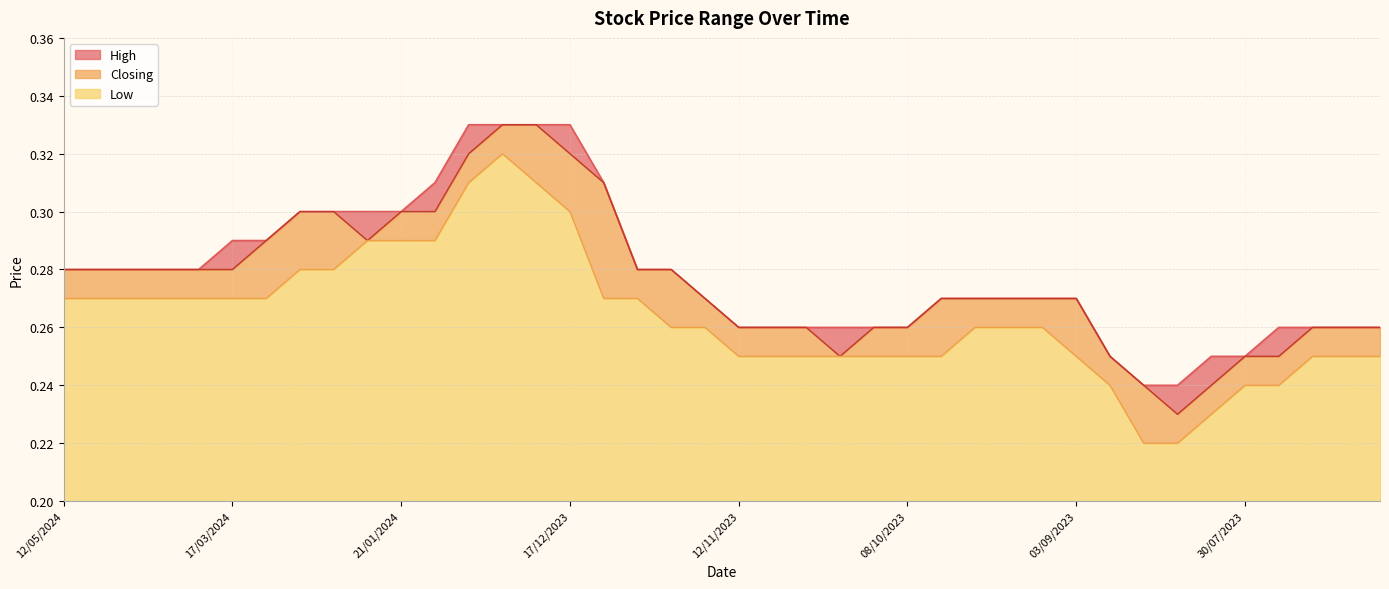

What is the average value of the Closing series?

0.3